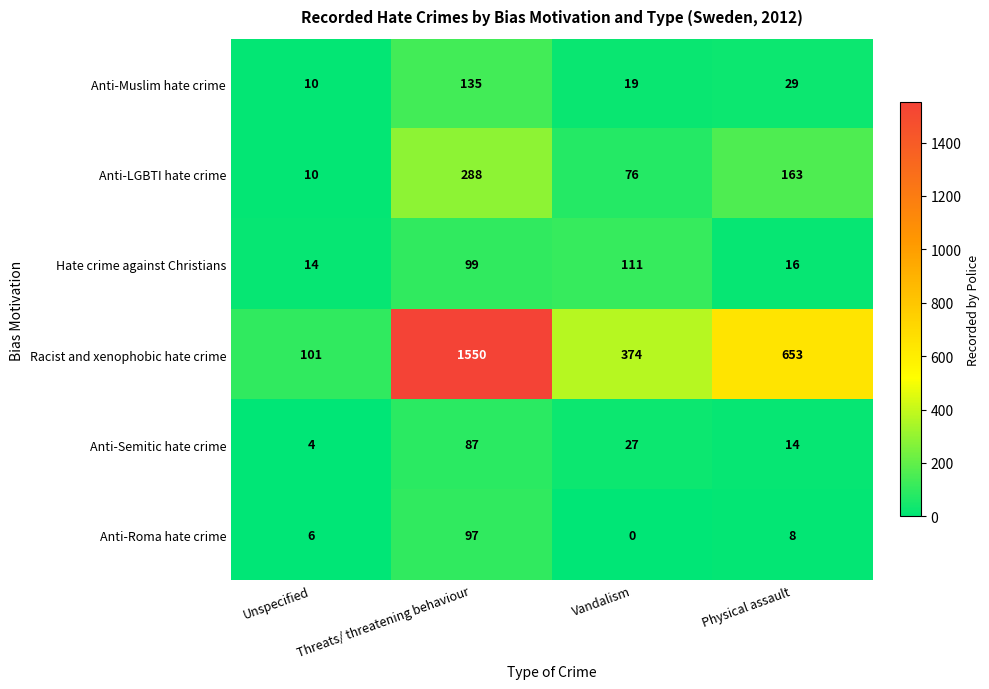

The value of Hate crime against Christians at Physical assault is 16. True or false?

True